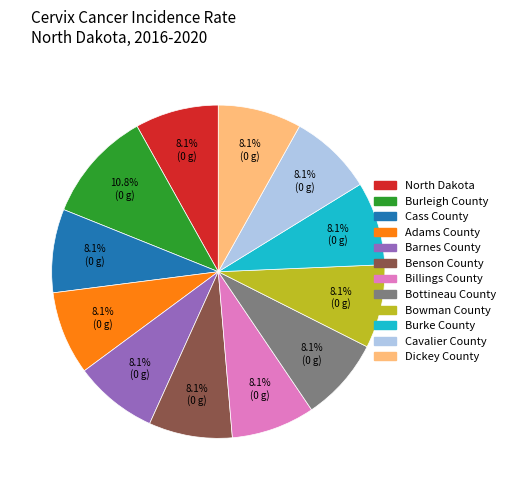

The Cass County slice represents 8% of the pie. True or false?

True